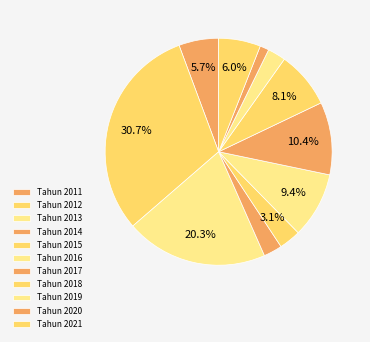

To the nearest percent, what portion does Tahun 2014 represent?

3%